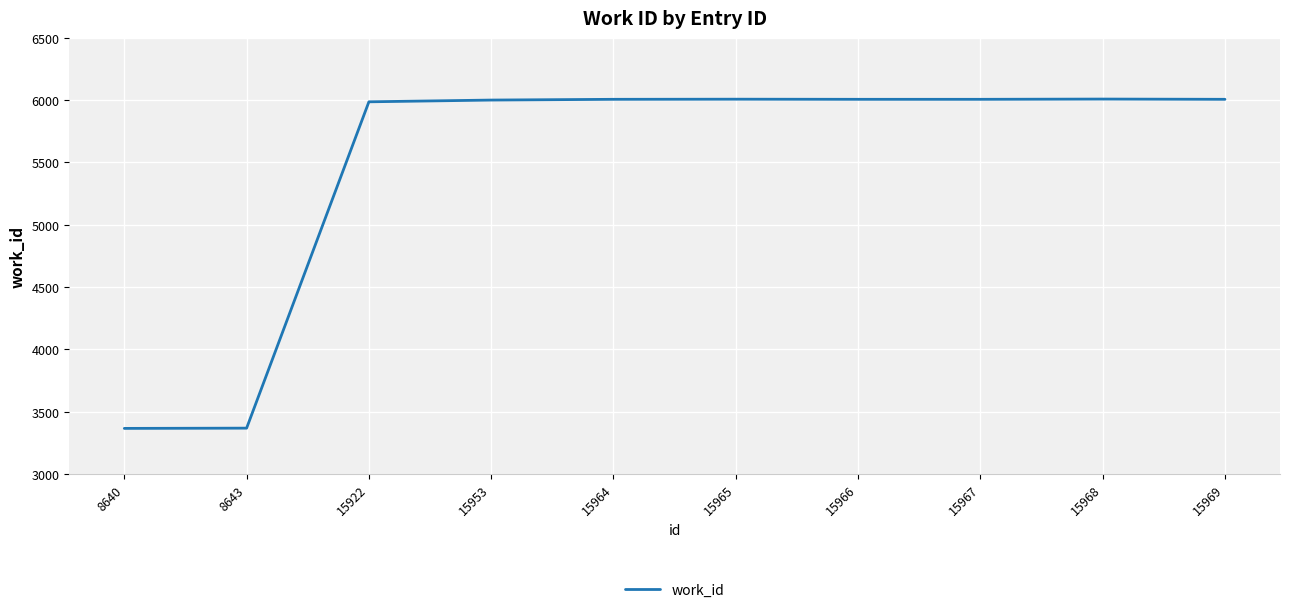

What is the maximum value shown in the chart?

6009